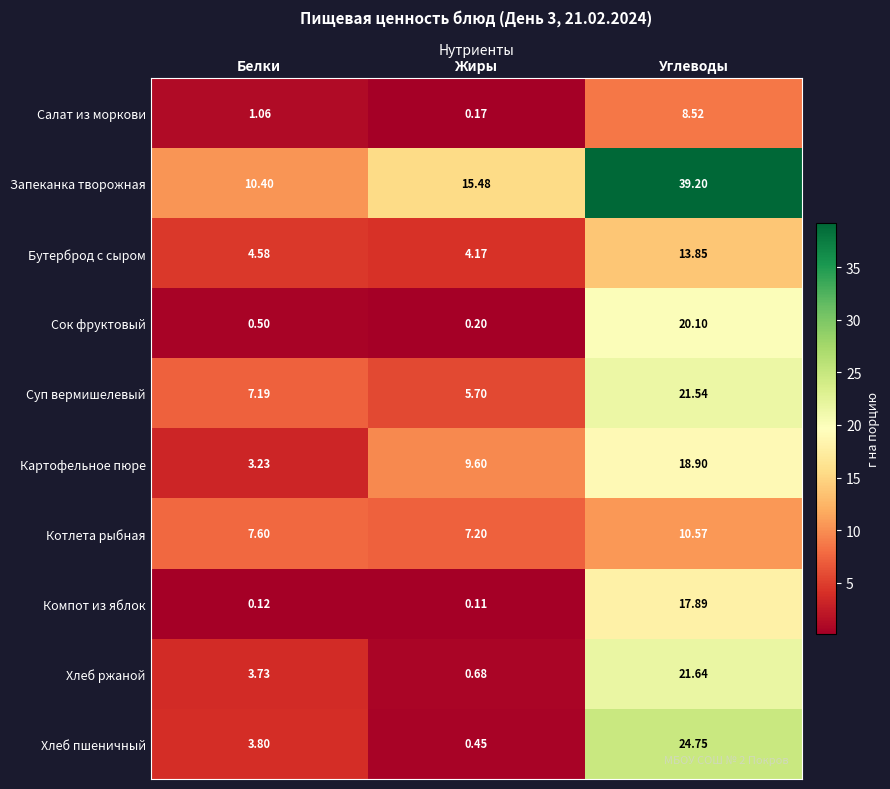

At Углеводы, list the series in order from largest to smallest.

Запеканка творожная, Хлеб пшеничный, Хлеб ржаной, Суп вермишелевый, Сок фруктовый, Картофельное пюре, Компот из яблок, Бутерброд с сыром, Котлета рыбная, Салат из моркови